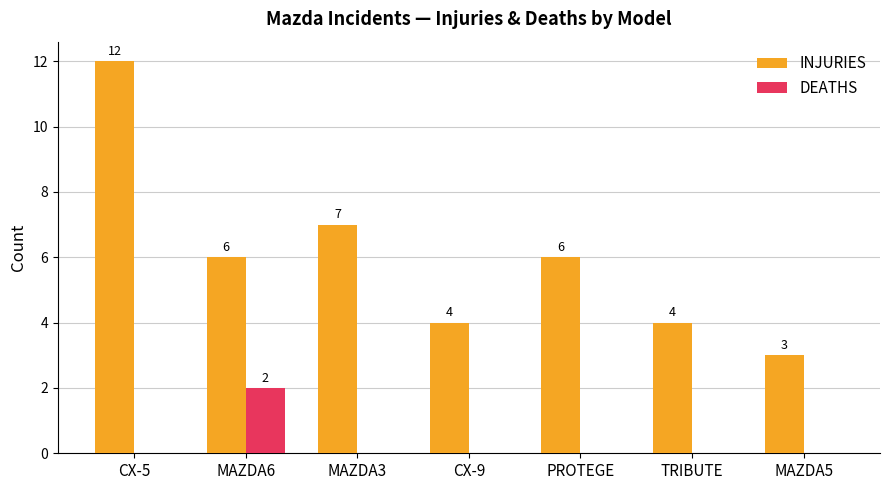

What is the maximum value shown in the chart?

12